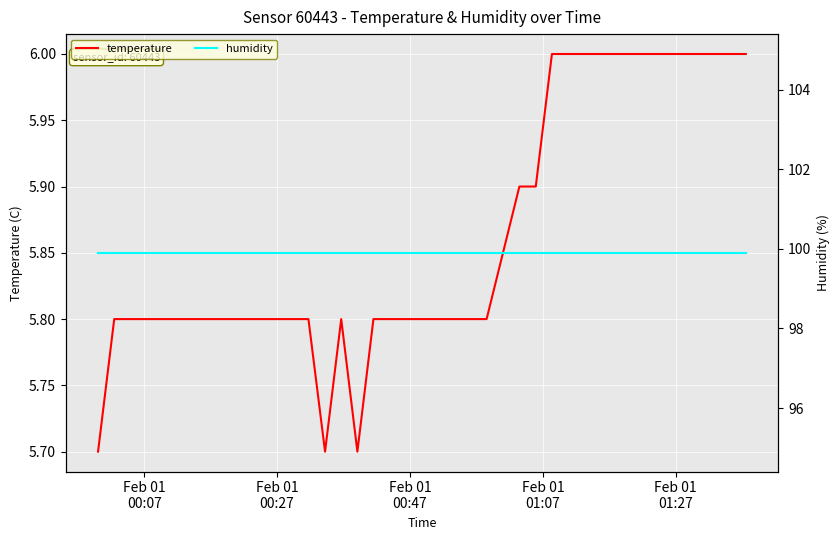

Does the chart display data point markers on the line(s)?

No